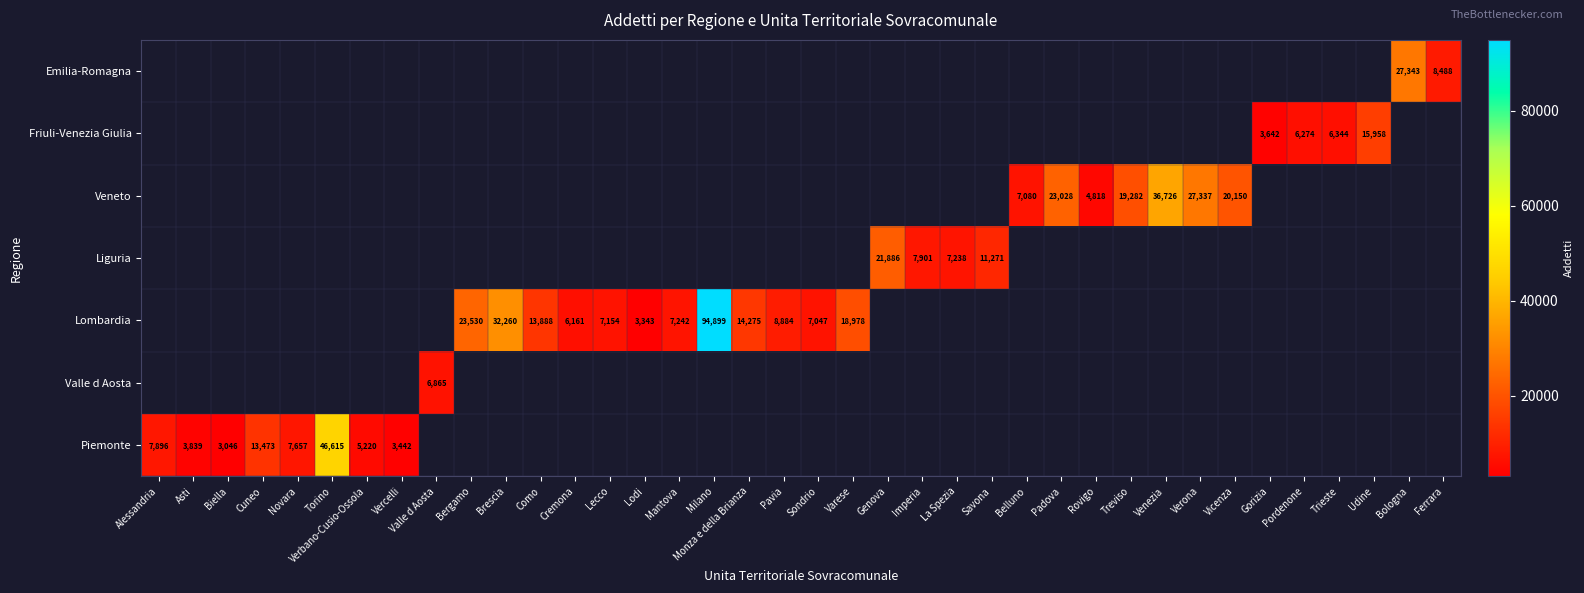

Is the value of Emilia-Romagna at Alessandria greater than the value of Veneto at Milano?

No